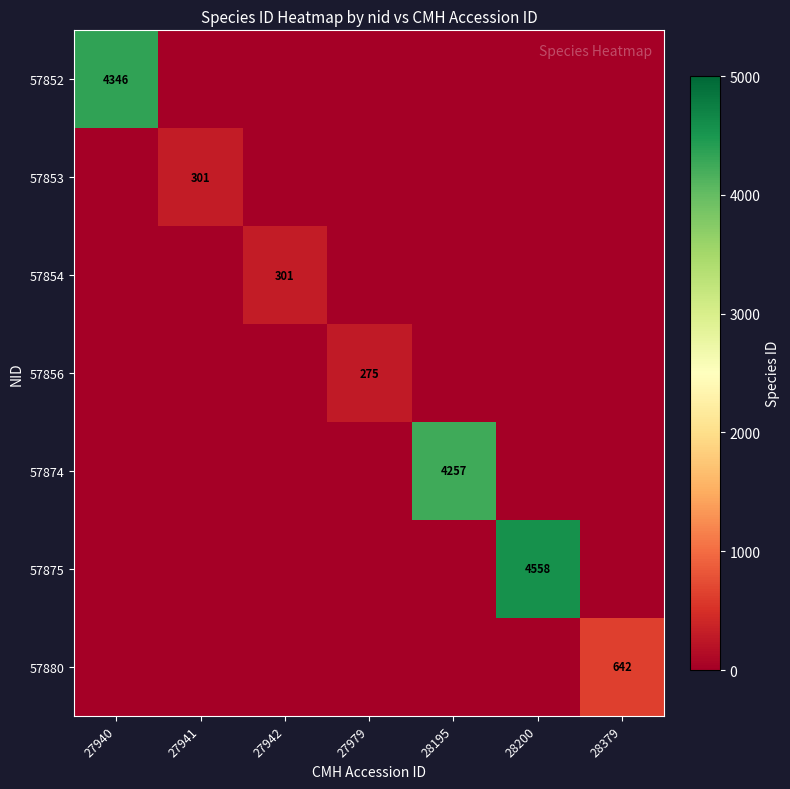

What is the difference between the maximum and minimum values in the 57854 series?

301